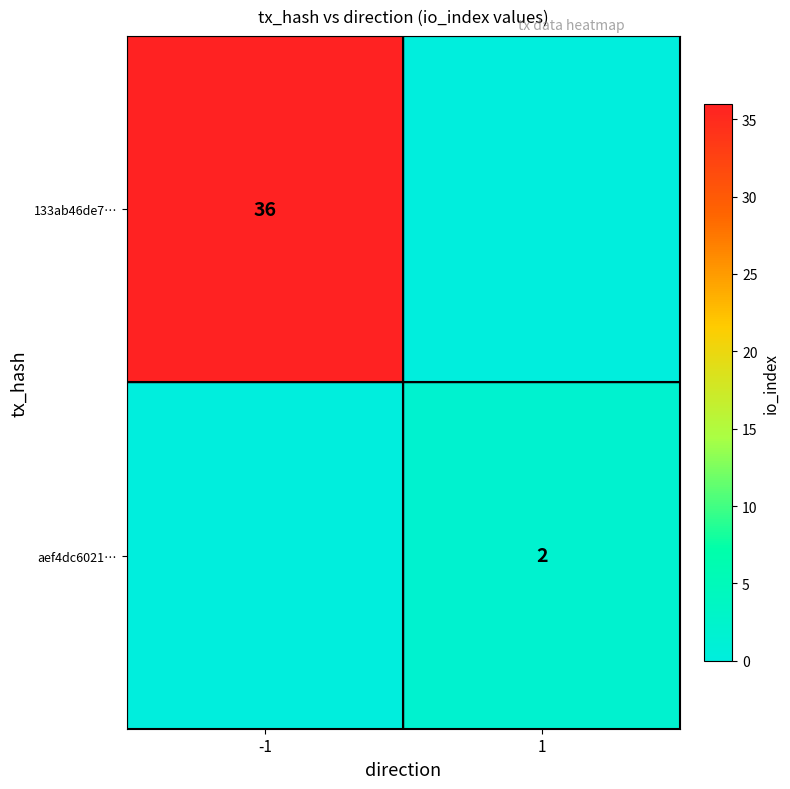

Is it true that 133ab46de7… equals 36 at -1?

True